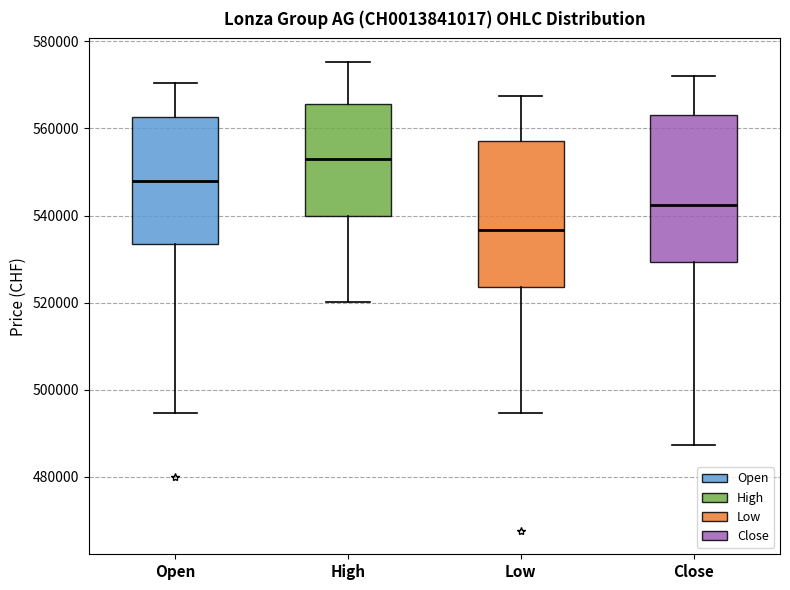

Which box has the lowest median line?

Low